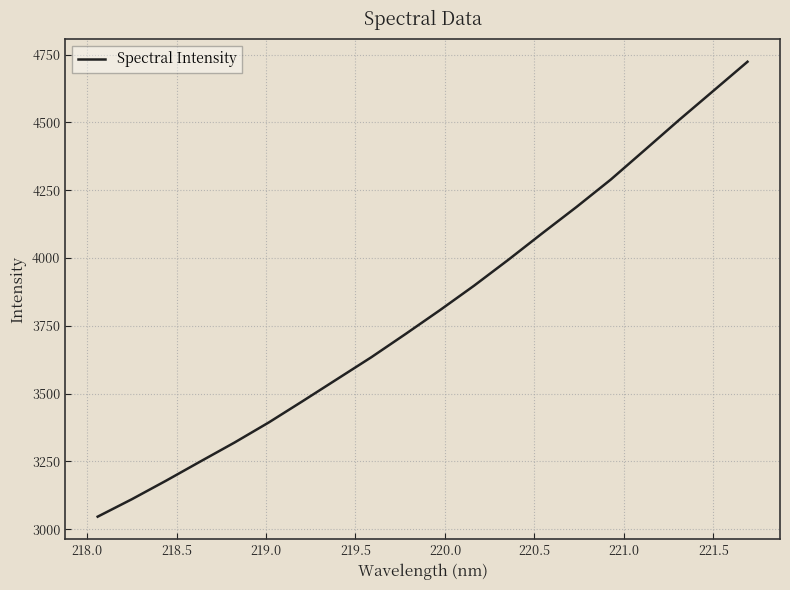

What is the difference between the maximum and minimum values?

1677.7